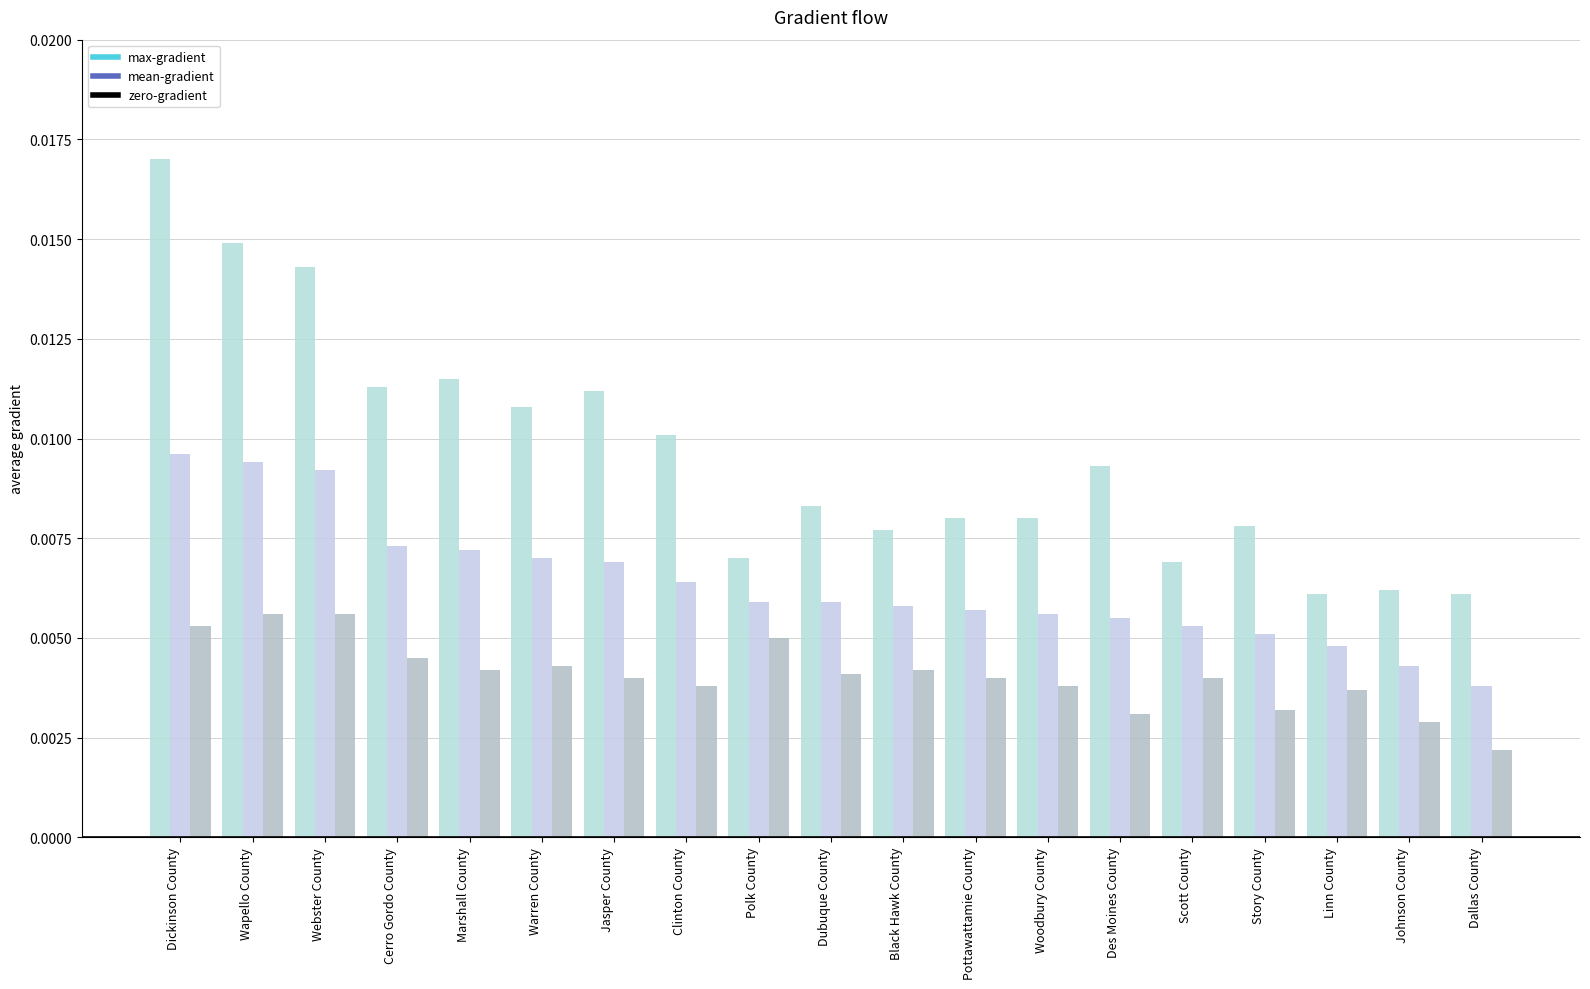

Between Pottawattamie County and Clinton County, which is larger?

Clinton County